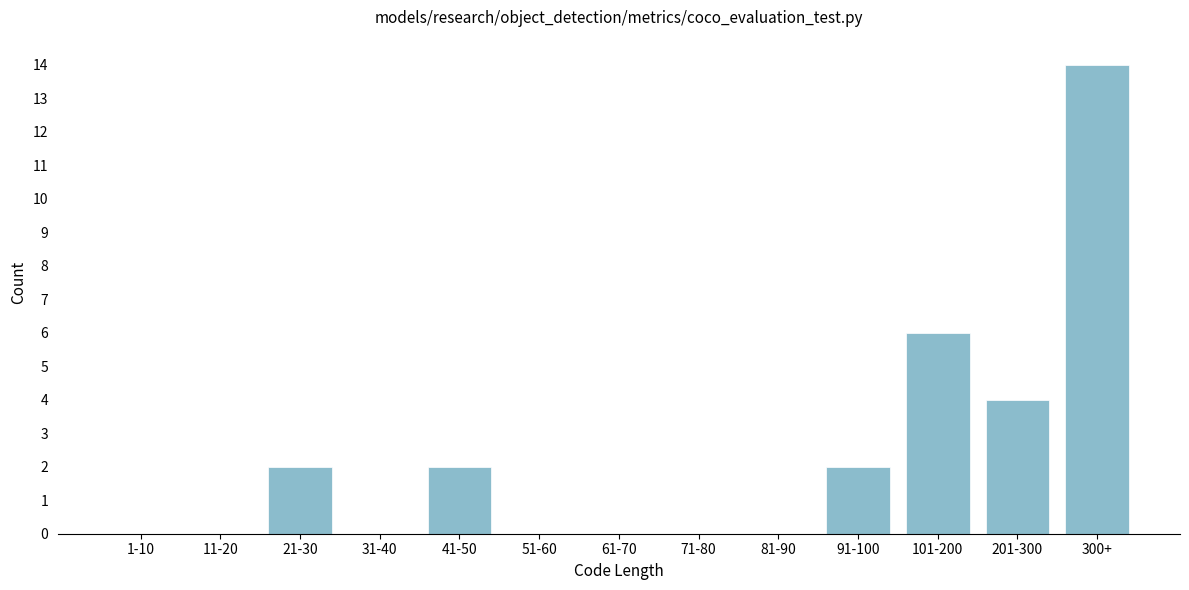

Reading left to right, transcribe all the data shown in this chart.

1-10=0	11-20=0	21-30=2	31-40=0	41-50=2	51-60=0	61-70=0	71-80=0	81-90=0	91-100=2	101-200=6	201-300=4	300+=14